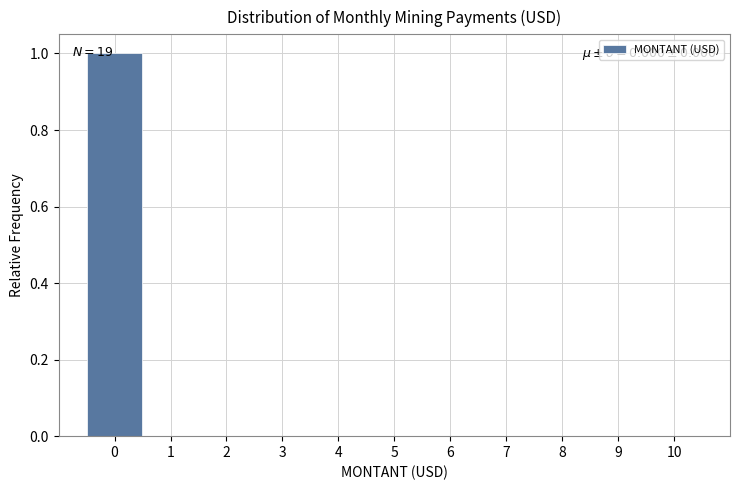

Over which range of the x-axis is the bar tallest?

-0.5 to 0.5